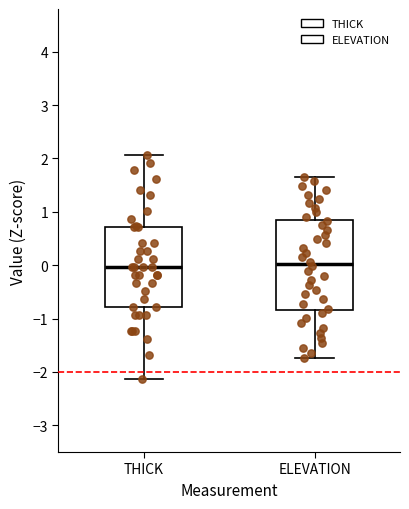

Which box is the tallest, from its lower edge to its upper edge?

ELEVATION